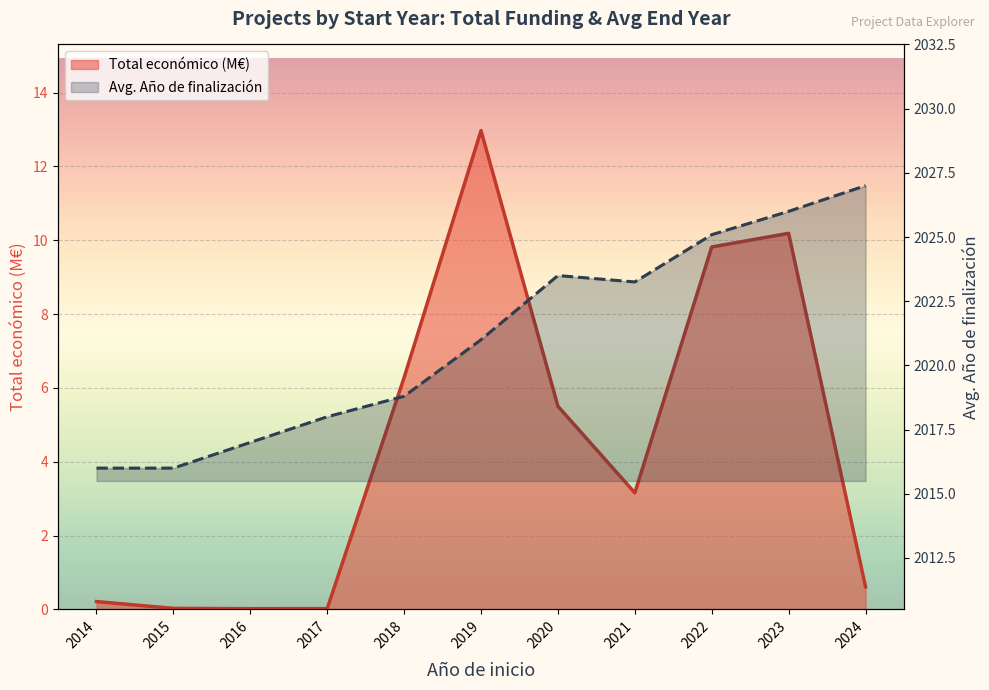

How many interior local valleys does the Total económico (M€) series have?

2